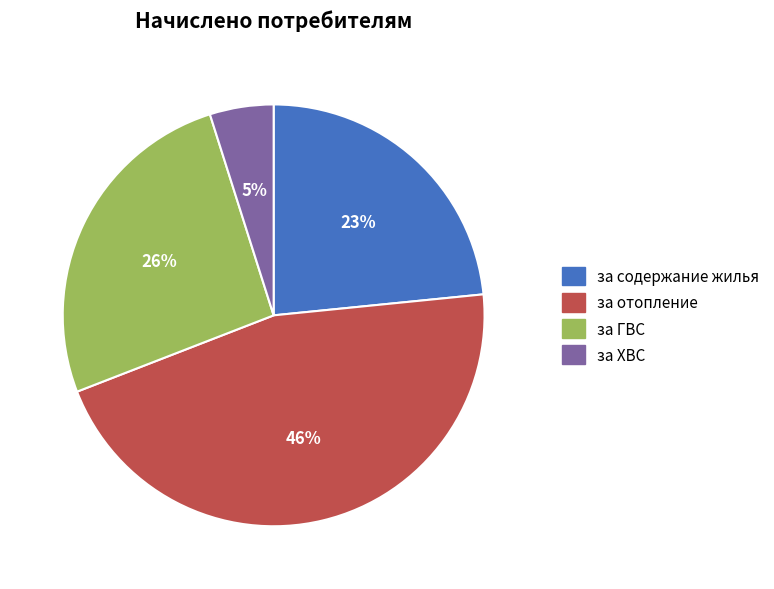

Which category has the biggest portion of the pie?

за отопление